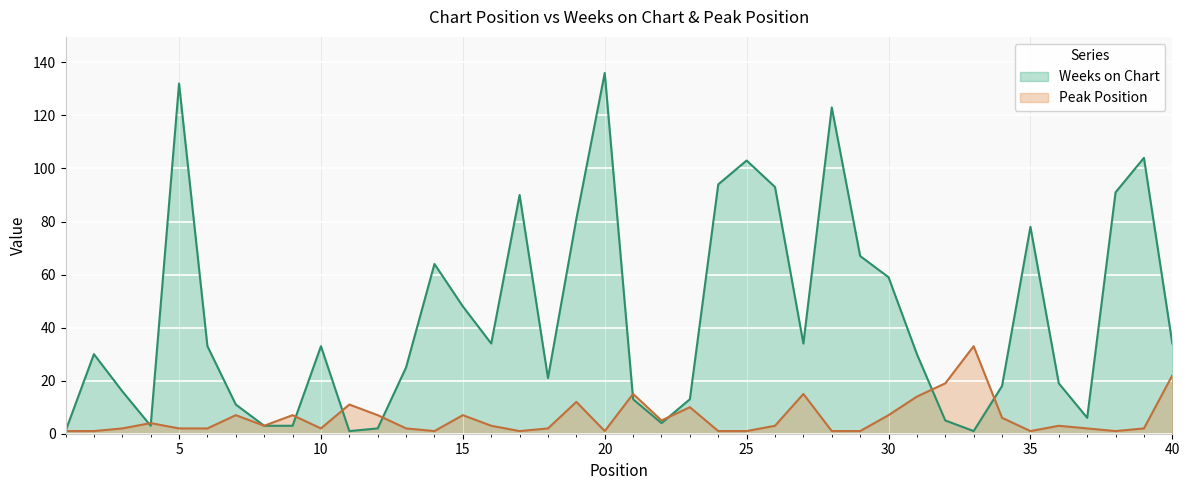

How many values in the Peak Position series exceed 3?

17